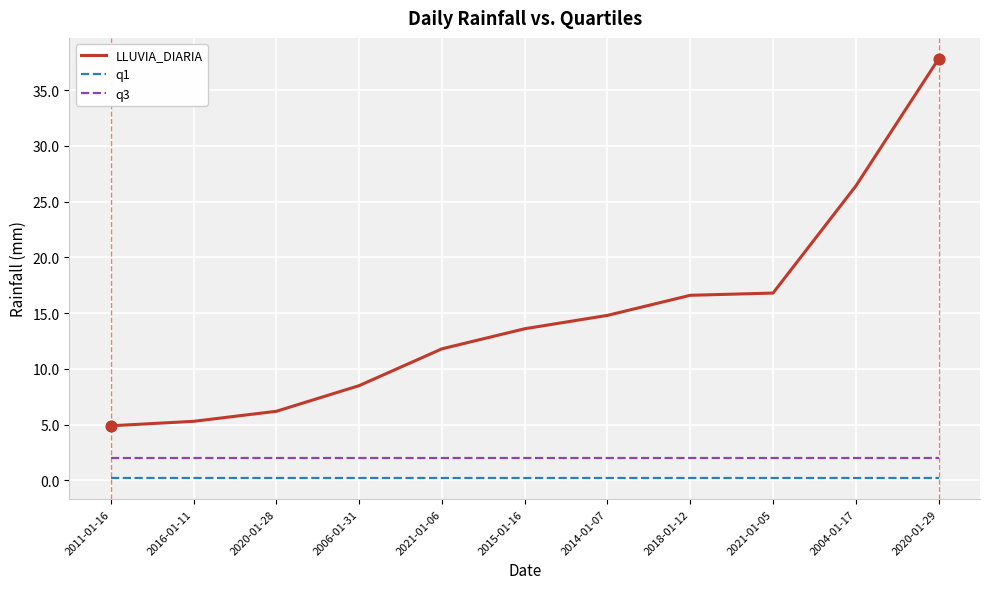

Which series changed the most between 2021-01-06 and 2018-01-12?

LLUVIA_DIARIA